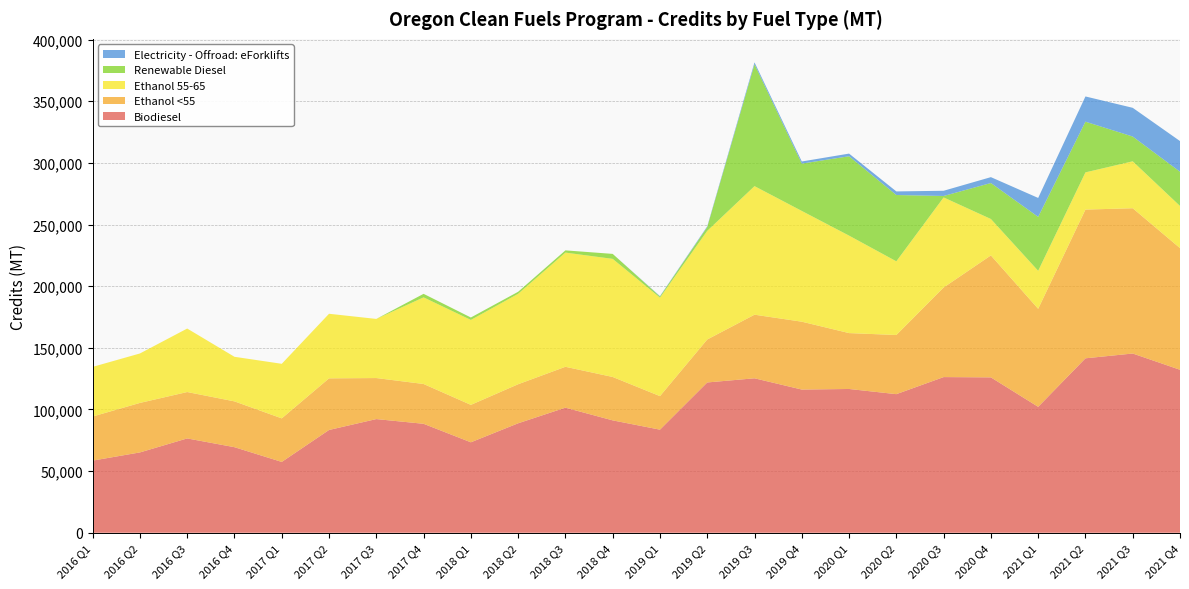

Reading left to right, extract all data points from this chart.

Biodiesel: 2016 Q1=58529	2016 Q2=65175	2016 Q3=76526	2016 Q4=69420	2017 Q1=57466	2017 Q2=83384	2017 Q3=92219	2017 Q4=88392	2018 Q1=73382	2018 Q2=88804	2018 Q3=101480	2018 Q4=91173	2019 Q1=83643	2019 Q2=121921	2019 Q3=125305	2019 Q4=116165	2020 Q1=116635	2020 Q2=112434	2020 Q3=126284	2020 Q4=126047	2021 Q1=102157	2021 Q2=141507	2021 Q3=145402	2021 Q4=132218
Ethanol <55: 2016 Q1=35773	2016 Q2=40149	2016 Q3=37633	2016 Q4=37148	2017 Q1=35320	2017 Q2=41860	2017 Q3=33280	2017 Q4=32285	2018 Q1=30356	2018 Q2=31671	2018 Q3=33147	2018 Q4=35201	2019 Q1=27189	2019 Q2=34844	2019 Q3=51580	2019 Q4=55045	2020 Q1=45329	2020 Q2=47983	2020 Q3=72658	2020 Q4=98924	2021 Q1=79493	2021 Q2=120639	2021 Q3=117834	2021 Q4=98675
Ethanol 55-65: 2016 Q1=40263	2016 Q2=40120	2016 Q3=51501	2016 Q4=36170	2017 Q1=44266	2017 Q2=52398	2017 Q3=47958	2017 Q4=70276	2018 Q1=68913	2018 Q2=73362	2018 Q3=92640	2018 Q4=95805	2019 Q1=79909	2019 Q2=88120	2019 Q3=104296	2019 Q4=89853	2020 Q1=79069	2020 Q2=59772	2020 Q3=73079	2020 Q4=29552	2021 Q1=30850	2021 Q2=30190	2021 Q3=38072	2021 Q4=34197
Renewable Diesel: 2016 Q1=0	2016 Q2=0	2016 Q3=0	2016 Q4=0	2017 Q1=0	2017 Q2=0	2017 Q3=0	2017 Q4=2863	2018 Q1=1967	2018 Q2=1637	2018 Q3=1800	2018 Q4=4035	2019 Q1=907	2019 Q2=3104	2019 Q3=98814	2019 Q4=38390	2020 Q1=64363	2020 Q2=53776	2020 Q3=1167	2020 Q4=29176	2021 Q1=43742	2021 Q2=41122	2021 Q3=20090	2021 Q4=27789
Electricity - Offroad: eForklifts: 2016 Q1=0	2016 Q2=0	2016 Q3=0	2016 Q4=0	2017 Q1=0	2017 Q2=0	2017 Q3=0	2017 Q4=0	2018 Q1=0	2018 Q2=0	2018 Q3=0	2018 Q4=0	2019 Q1=315	2019 Q2=577	2019 Q3=1571	2019 Q4=1715	2020 Q1=2165	2020 Q2=2913	2020 Q3=4227	2020 Q4=4766	2021 Q1=15354	2021 Q2=20456	2021 Q3=23303	2021 Q4=24851